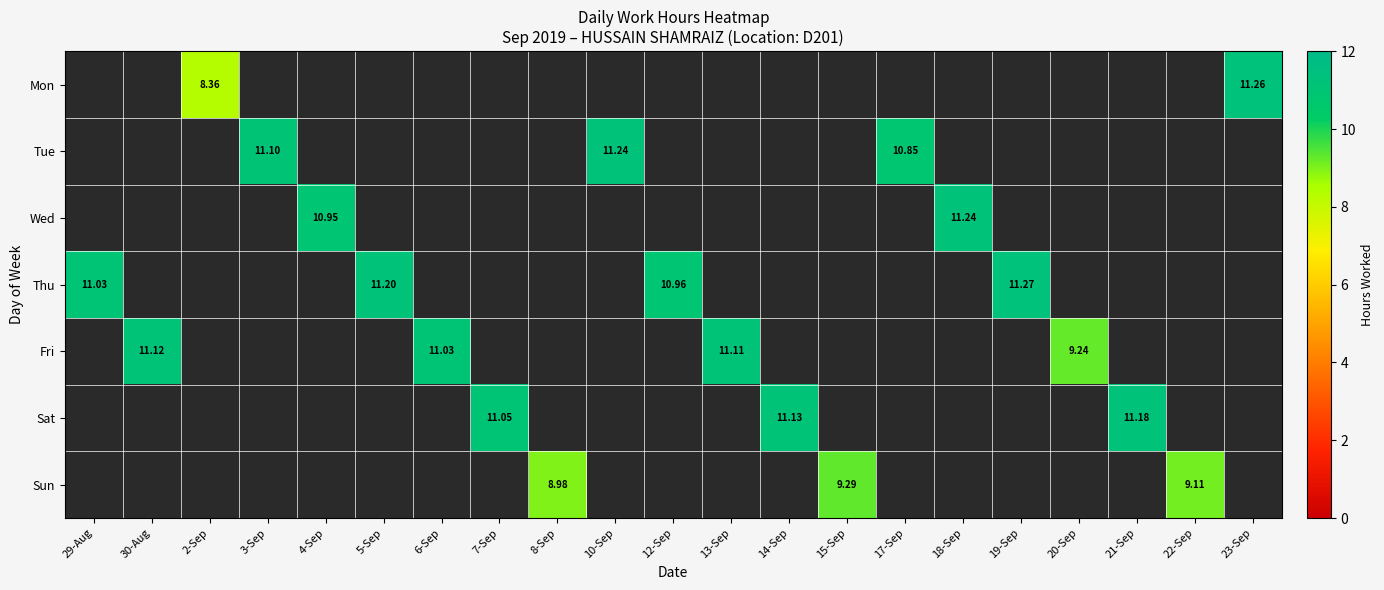

At which label is Fri closest to 5?

20-Sep